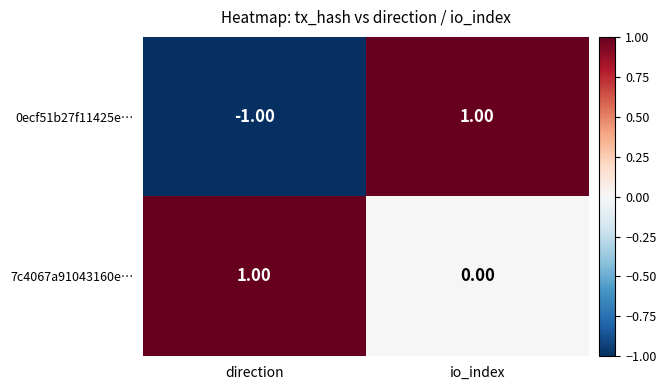

What is the difference between the highest and lowest values at io_index?

1